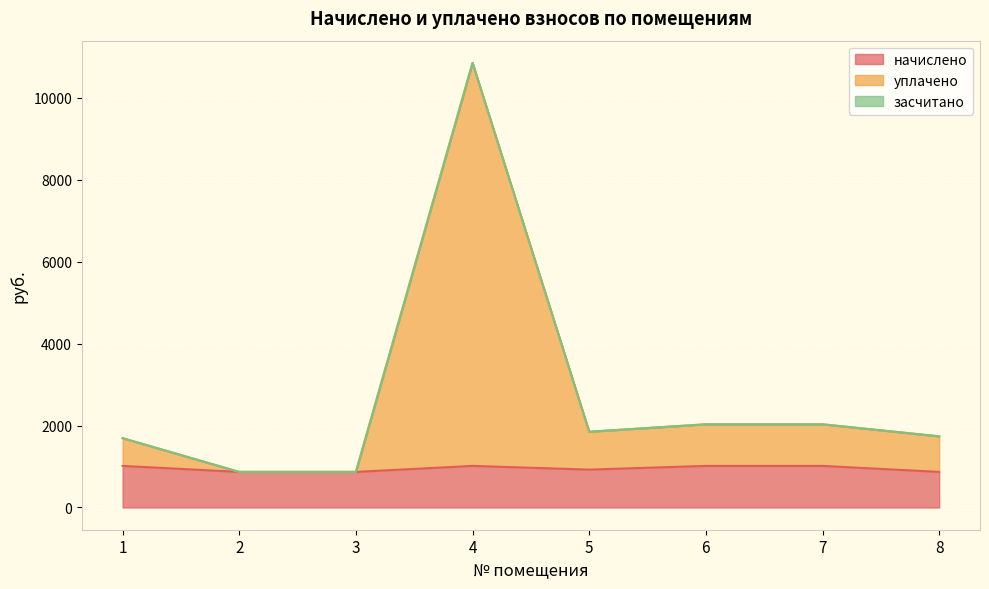

How many data points in уплачено are less than 1848?

4